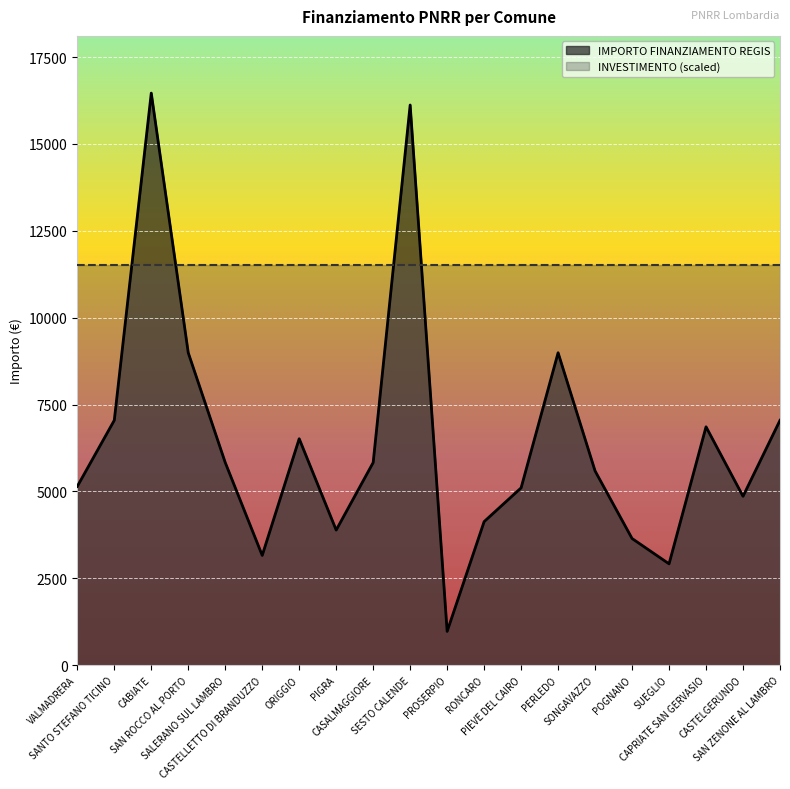

What is the average value?

6455